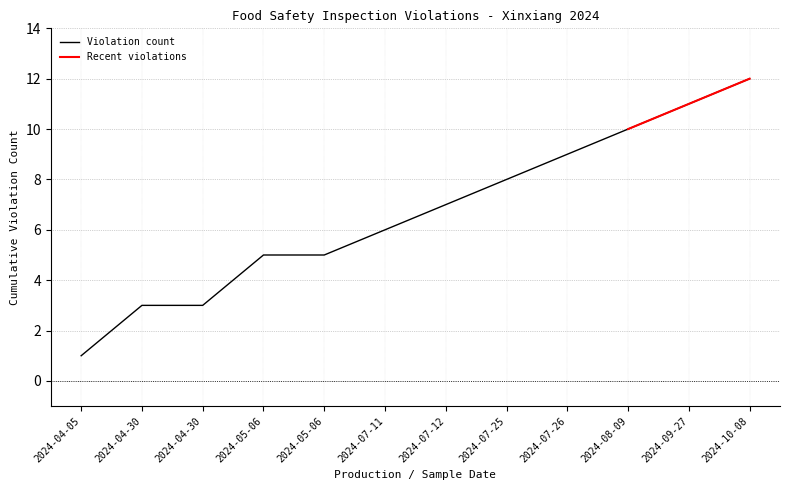

True or false: the data shows 12 at 2024-07-25.

False